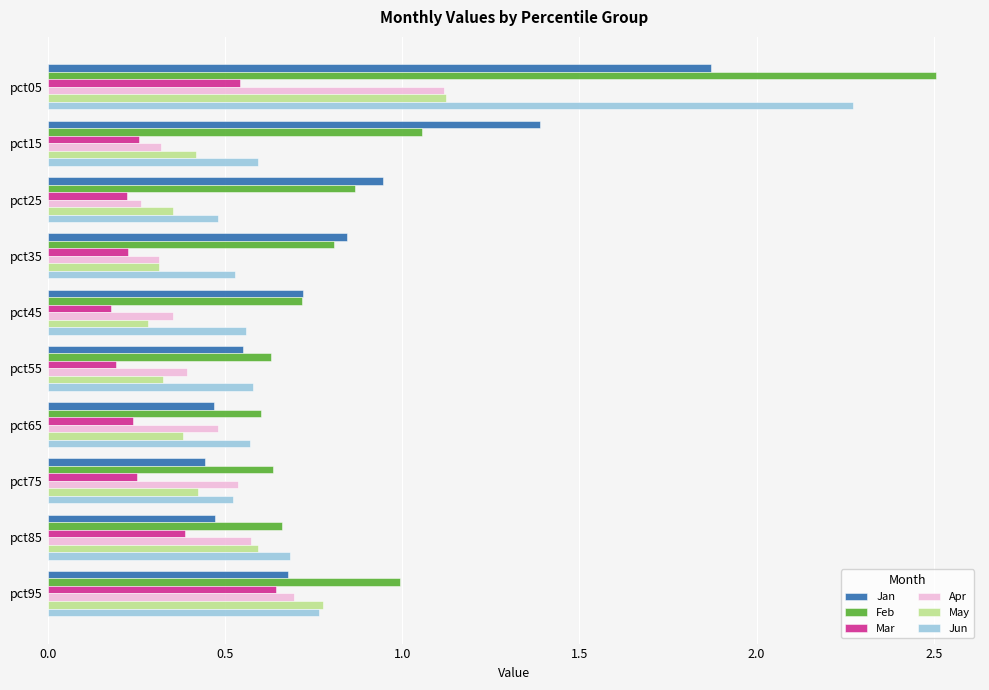

What is the difference between the maximum and minimum values in the Jan series?

1.4